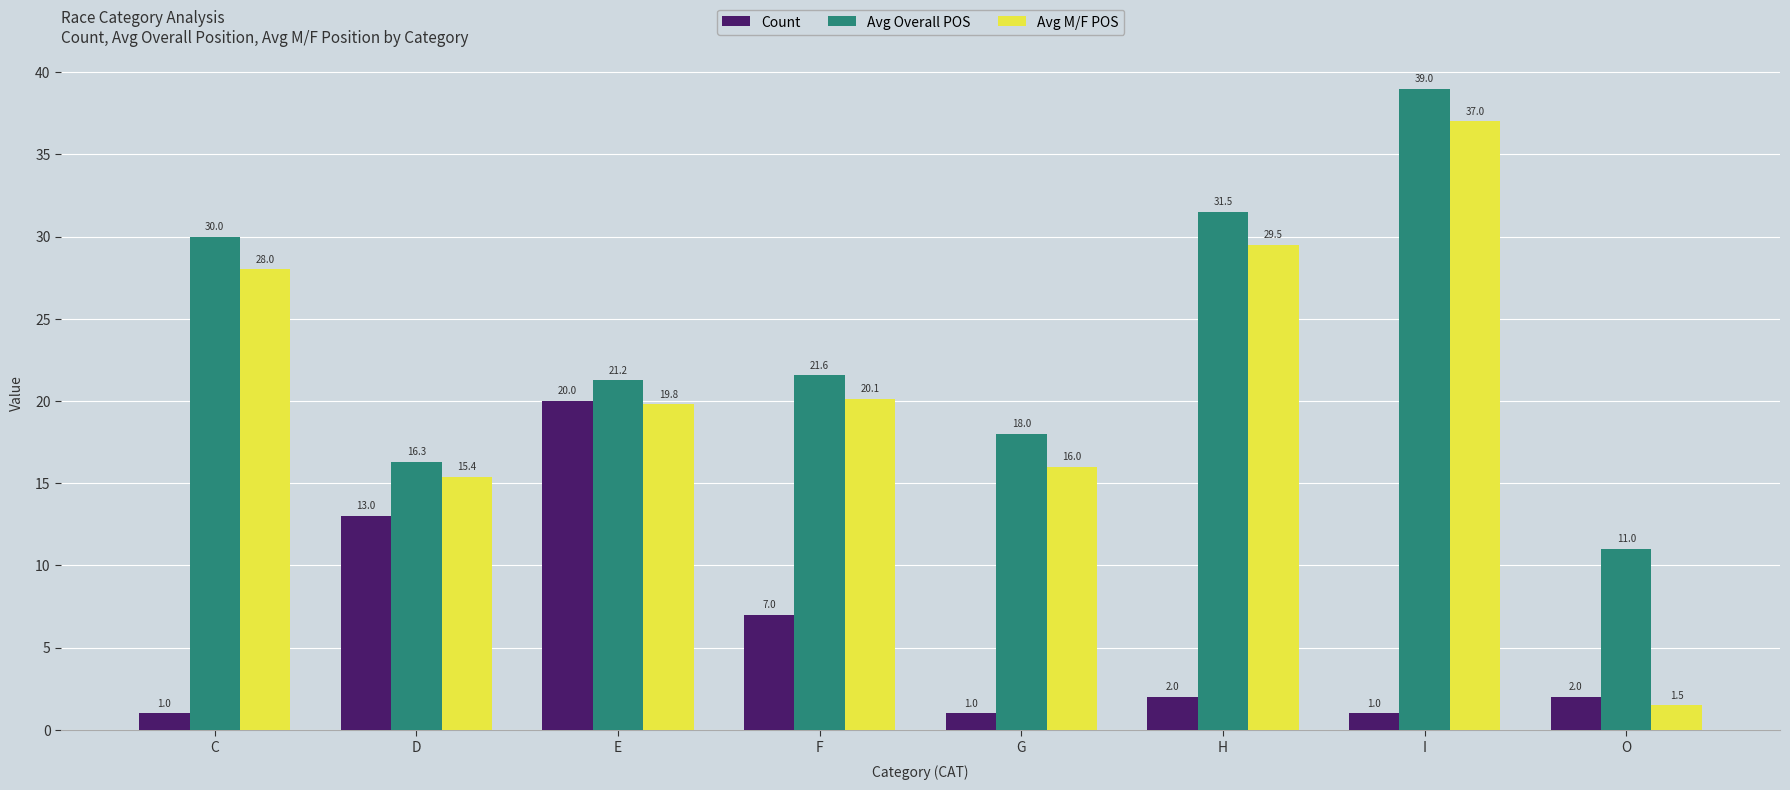

Rank the categories by Avg Overall POS value from lowest to highest.

O, D, G, E, F, C, H, I